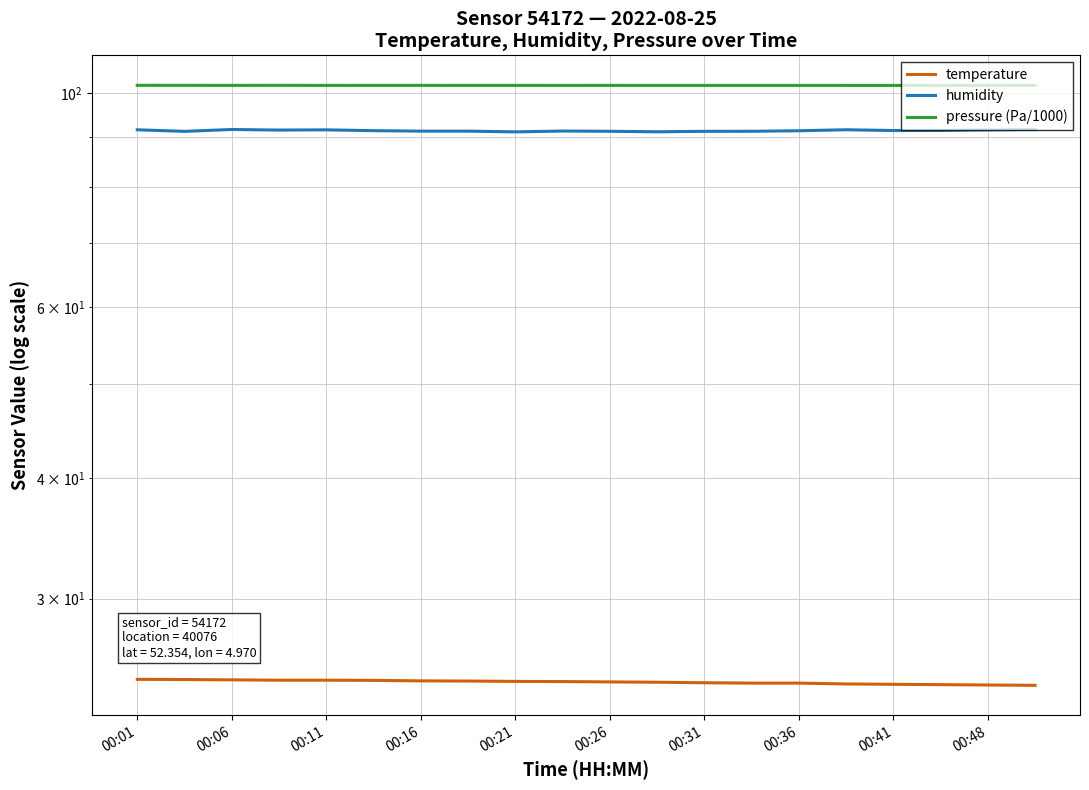

In pressure (Pa/1000), how many points are higher than both neighbors (excluding endpoints)?

4